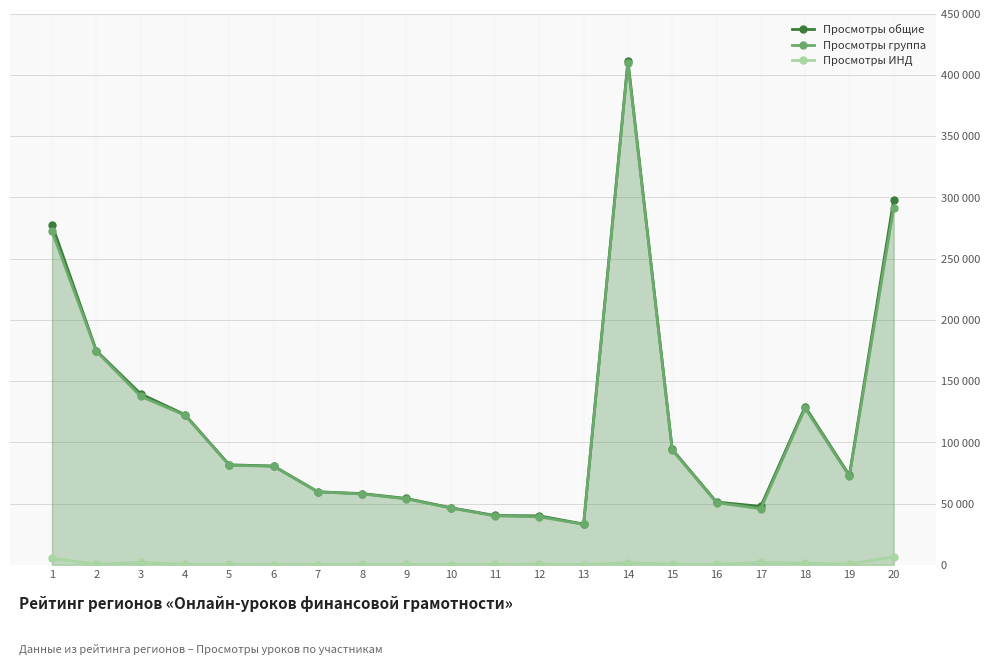

Is it true that Просмотры группа equals 59542 at 7?

True